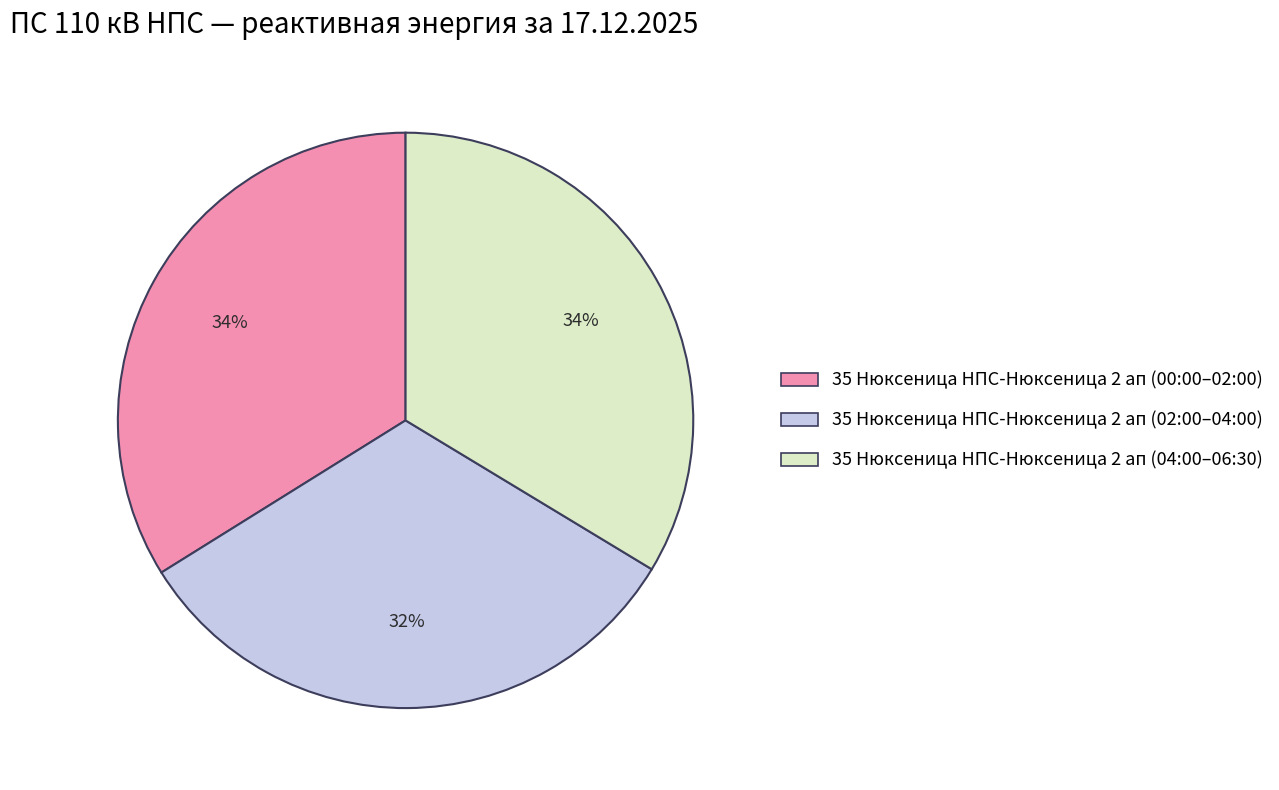

To the nearest percent, what is the average slice percentage?

33%